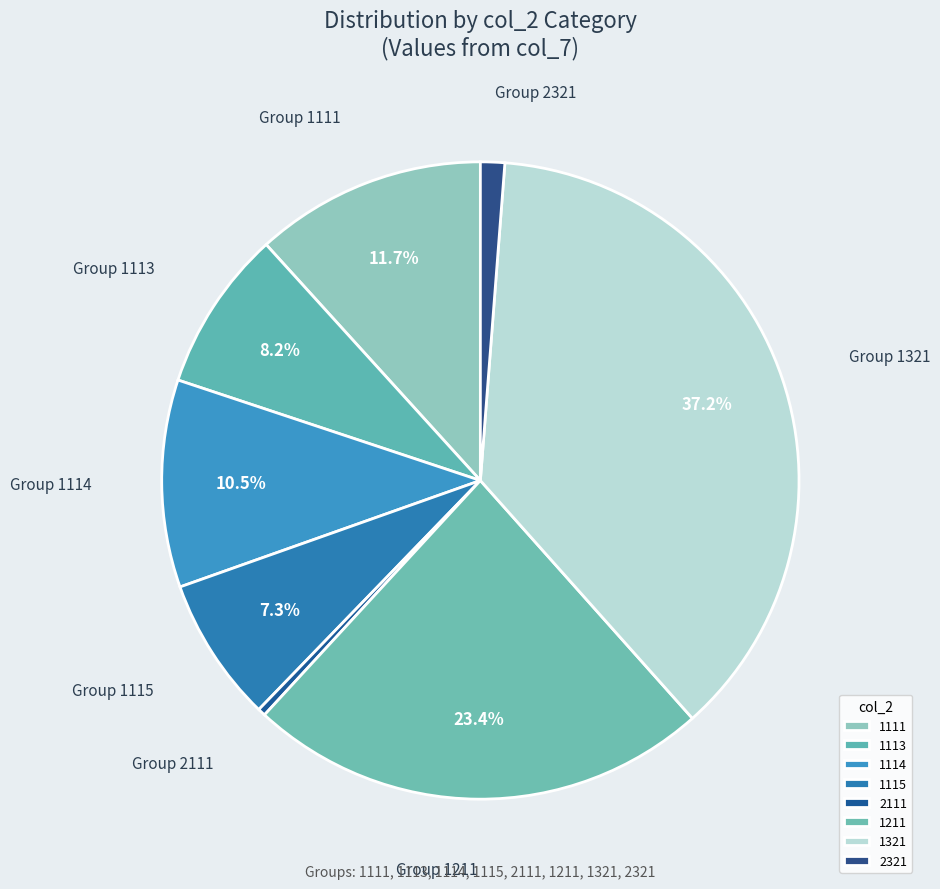

What is the change in value from 1113 to 2321?

+1208